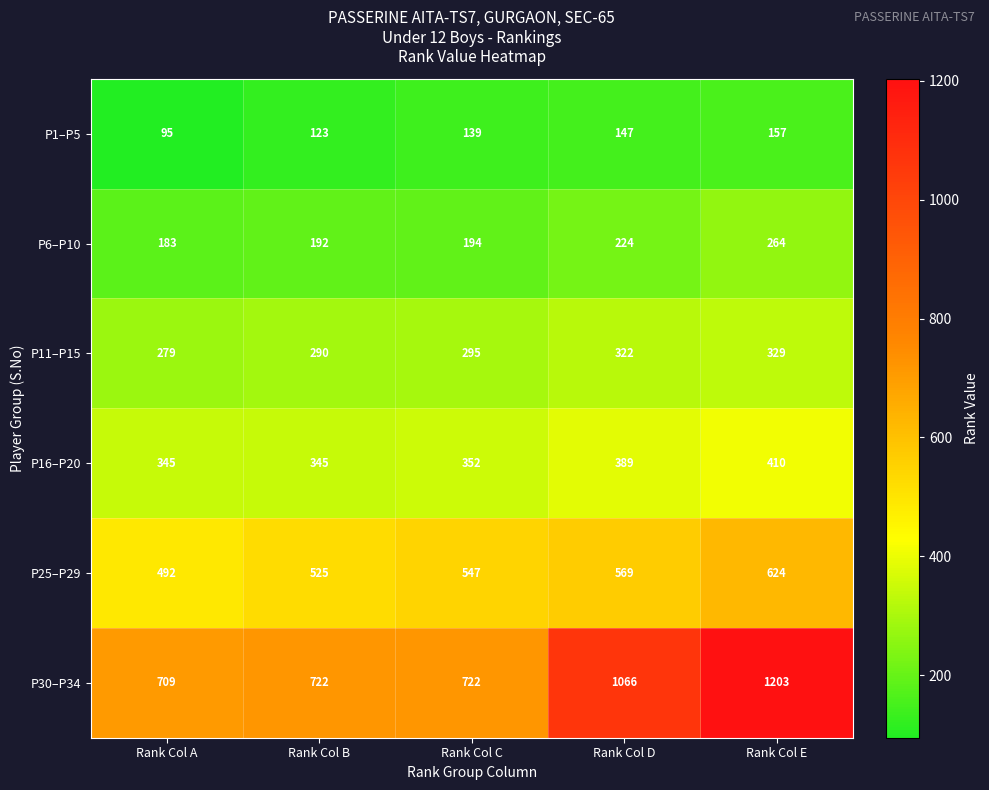

The P11–P15 series shows 466 at Rank Col A. True or false?

False